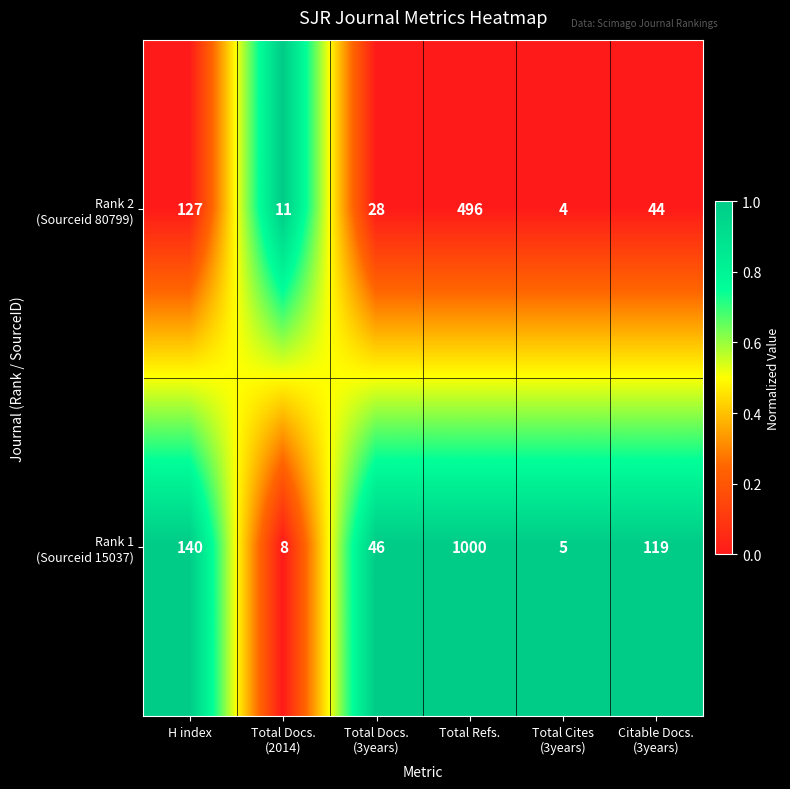

At which category is the sum across all series the highest?

Total Refs.